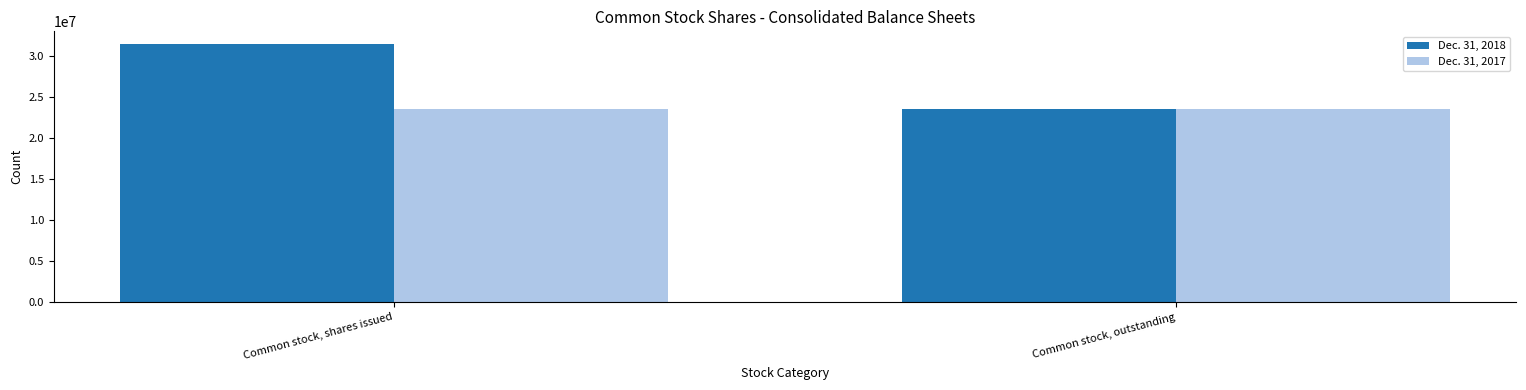

How many bars are there in each group?

2